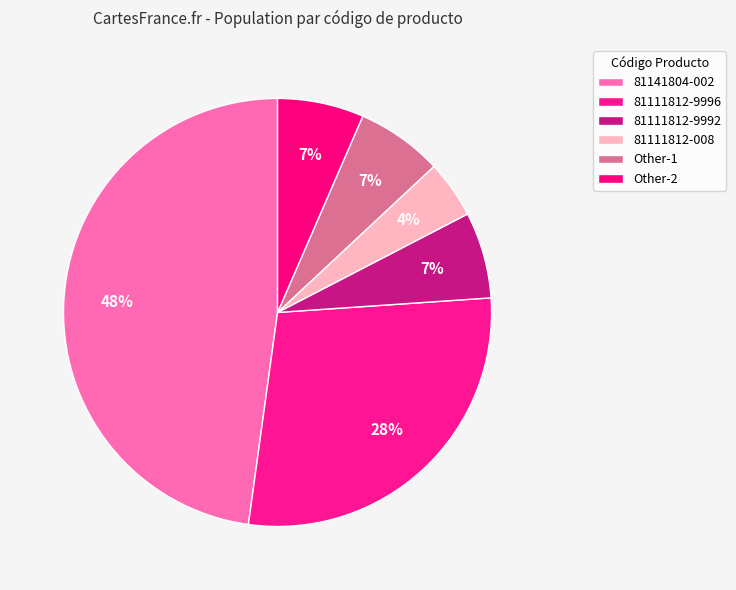

Is Other-2 the majority of the pie?

No